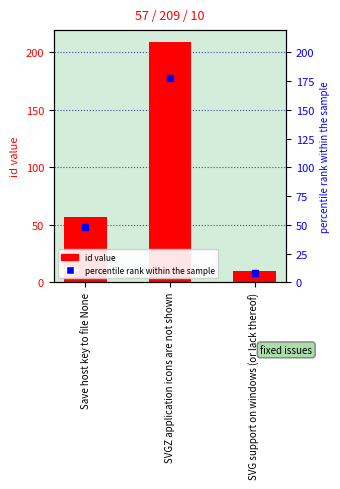

What is the value of the 3rd bar from the left?

10